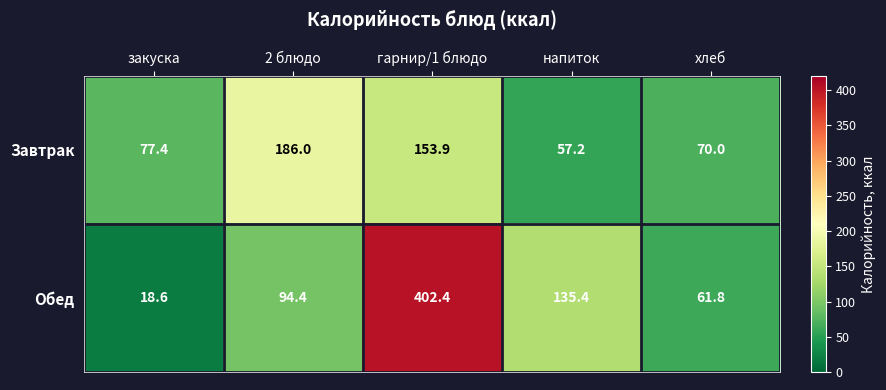

List the series in order of their peak value, highest first.

Обед, Завтрак